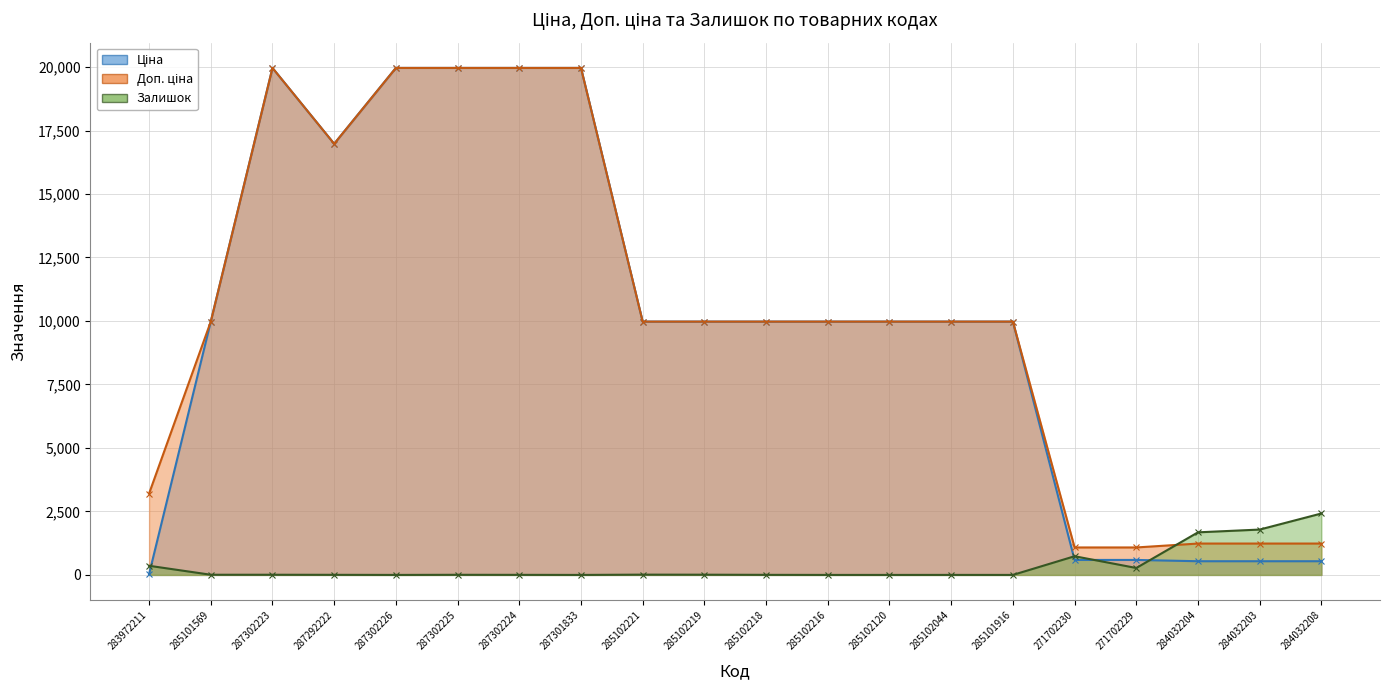

What is the total value across all series at 287302224?

39931.3